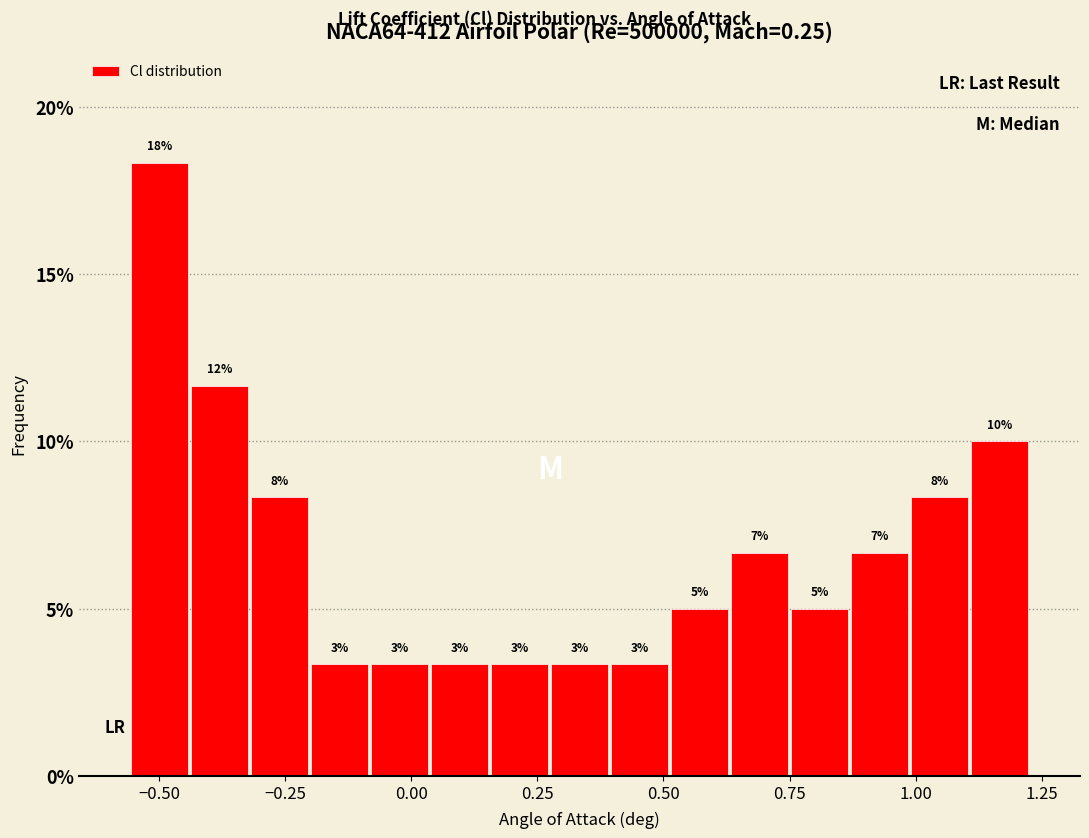

Read against the x-axis, roughly where is the centre of the tallest bar?

-0.50